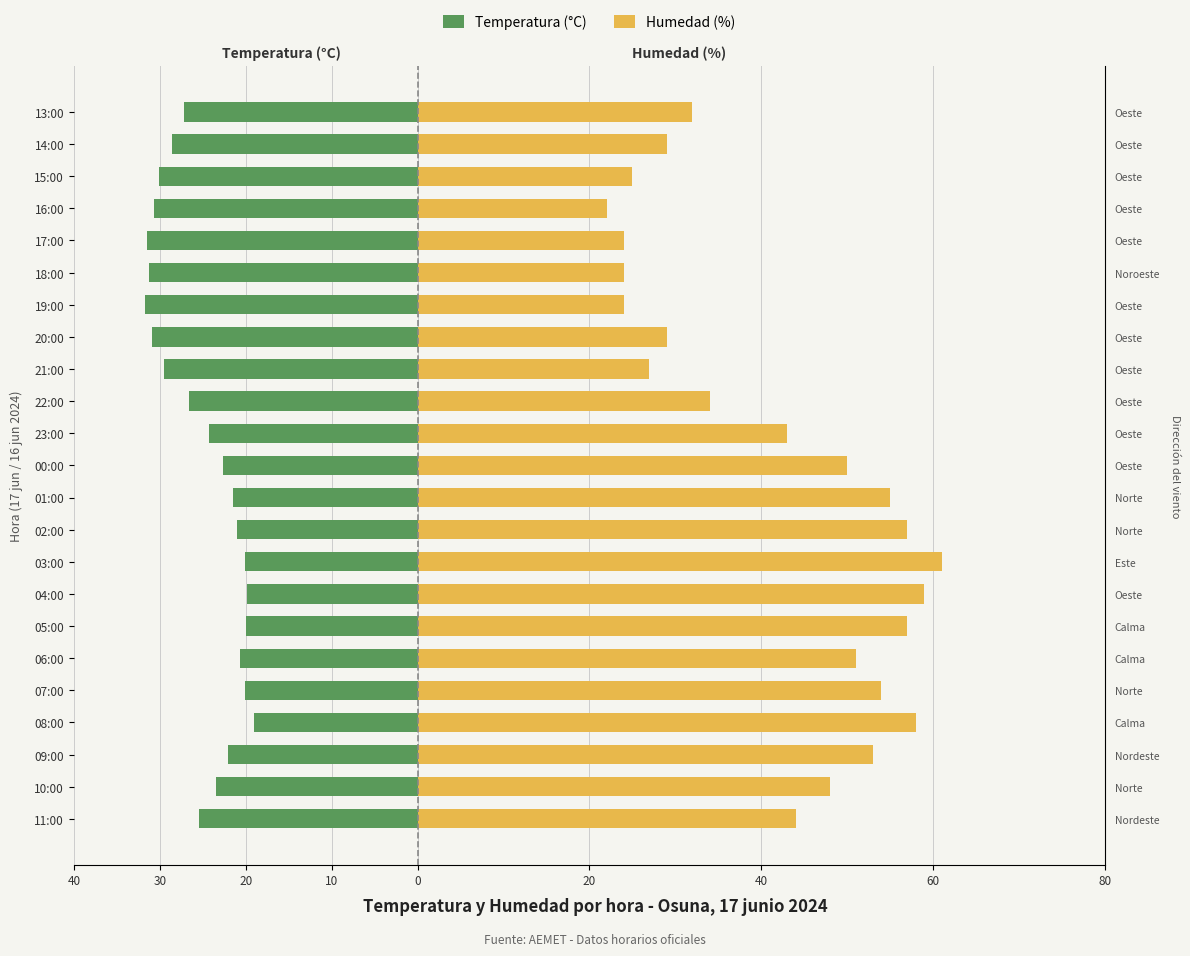

Reading left to right, list all the values displayed in this chart.

Temperatura (°C): -25.4	-23.5	-22.0	-19.0	-20.1	-20.7	-20.0	-19.9	-20.1	-21.0	-21.5	-22.6	-24.3	-26.6	-29.5	-30.9	-31.7	-31.3	-31.5	-30.7	-30.1	-28.6	-27.2
Humedad (%): 44.0	48.0	53.0	58.0	54.0	51.0	57.0	59.0	61.0	57.0	55.0	50.0	43.0	34.0	27.0	29.0	24.0	24.0	24.0	22.0	25.0	29.0	32.0